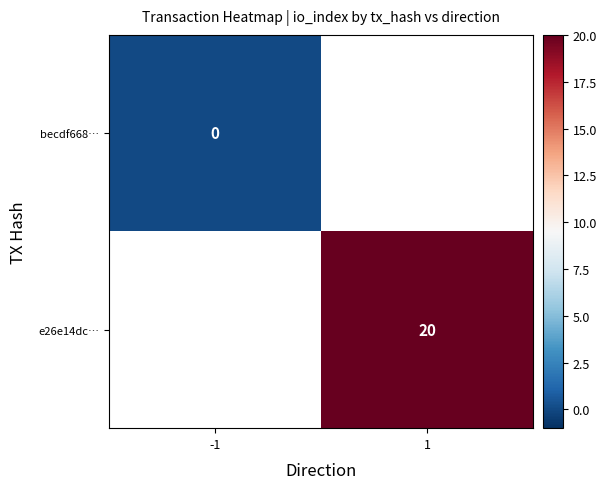

The value of e26e14dc… at 1 is 34. True or false?

False